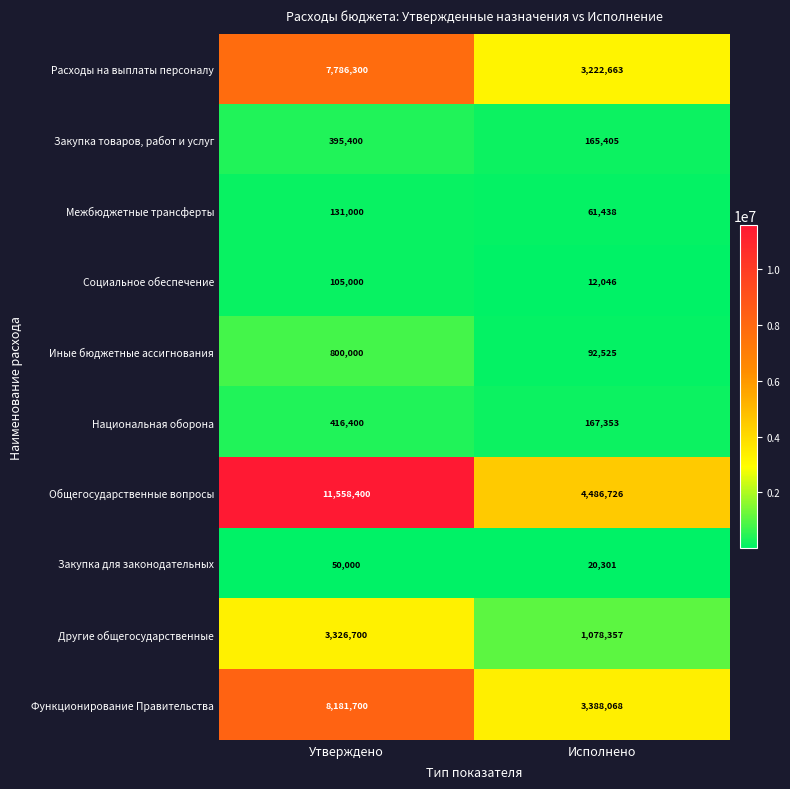

Reading left to right, extract all data points from this chart.

Расходы на выплаты персоналу: Утверждено=7786300	Исполнено=3222663
Закупка товаров, работ и услуг: Утверждено=395400	Исполнено=165405
Межбюджетные трансферты: Утверждено=131000	Исполнено=61438
Социальное обеспечение: Утверждено=105000	Исполнено=12046
Иные бюджетные ассигнования: Утверждено=800000	Исполнено=92525
Национальная оборона: Утверждено=416400	Исполнено=167353
Общегосударственные вопросы: Утверждено=11558400	Исполнено=4486726
Закупка для законодательных: Утверждено=50000	Исполнено=20301
Другие общегосударственные: Утверждено=3326700	Исполнено=1078357
Функционирование Правительства: Утверждено=8181700	Исполнено=3388068